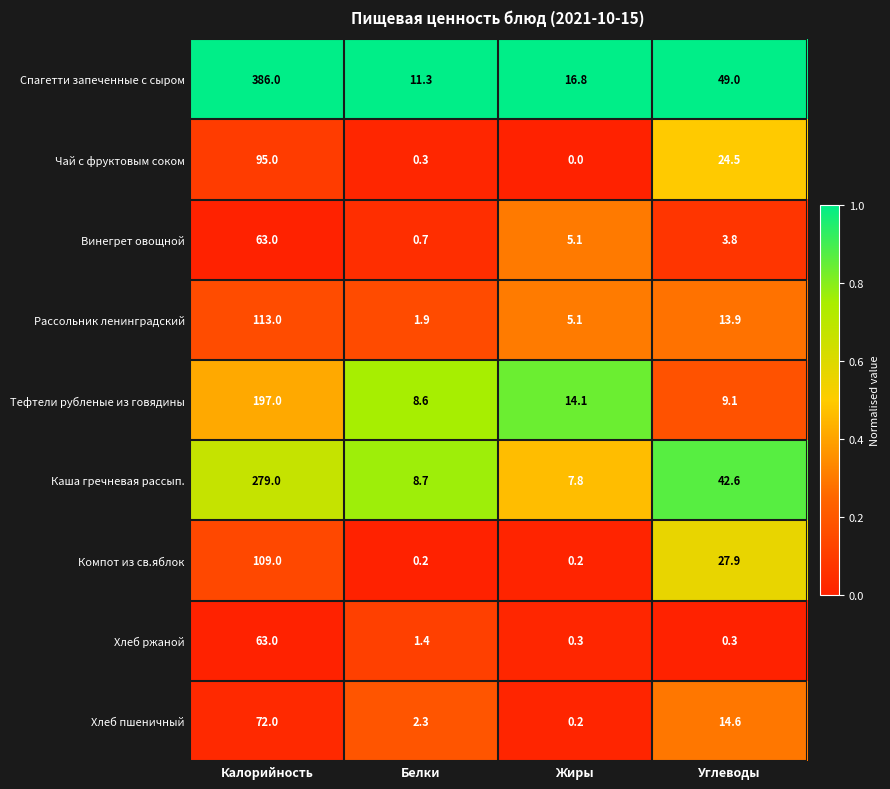

Rank the categories by Спагетти запеченные с сыром value from highest to lowest.

Калорийность, Углеводы, Жиры, Белки